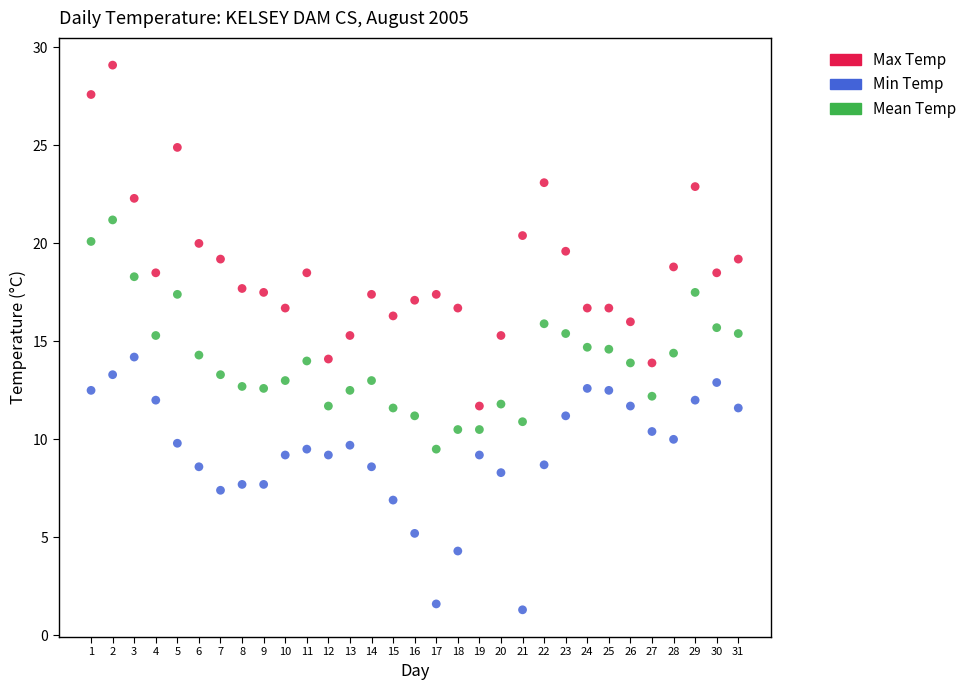

What is the X range (max minus min) for the scatter plot?

30.0